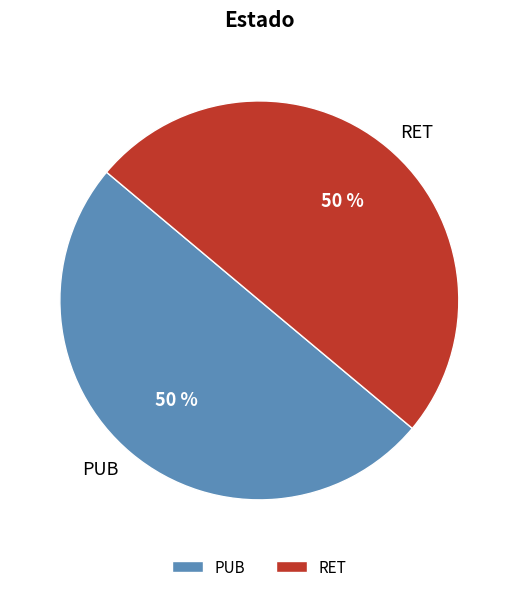

What is the ratio of the value at RET to the value at PUB?

1.0